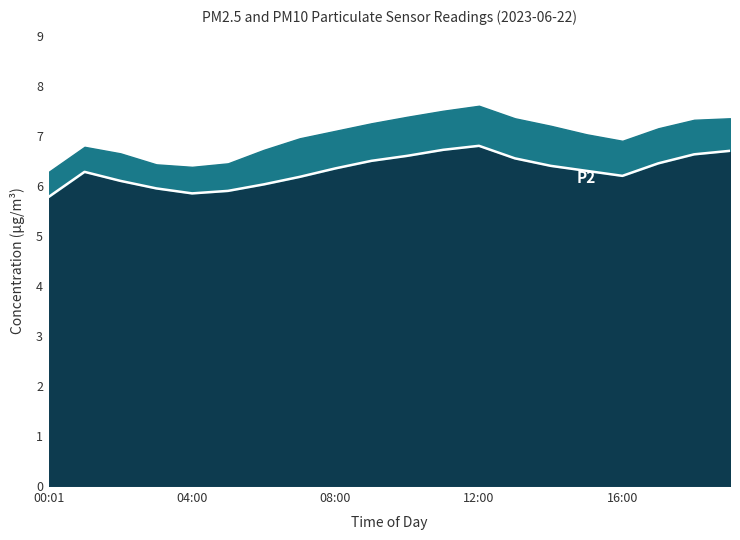

Rank the categories by value from highest to lowest.

12:00, 11:00, 19:00, 18:00, 10:00, 13:00, 09:00, 17:00, 14:00, 08:00, 15:00, 01:00, 16:00, 07:00, 02:00, 06:00, 03:00, 05:00, 04:00, 00:01